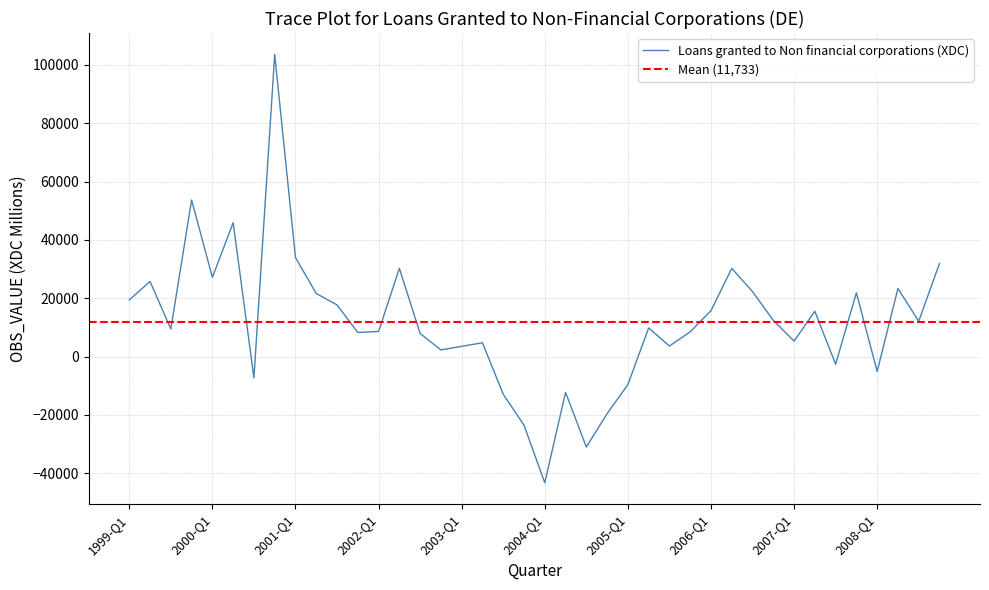

What is the sum of all values?

469334